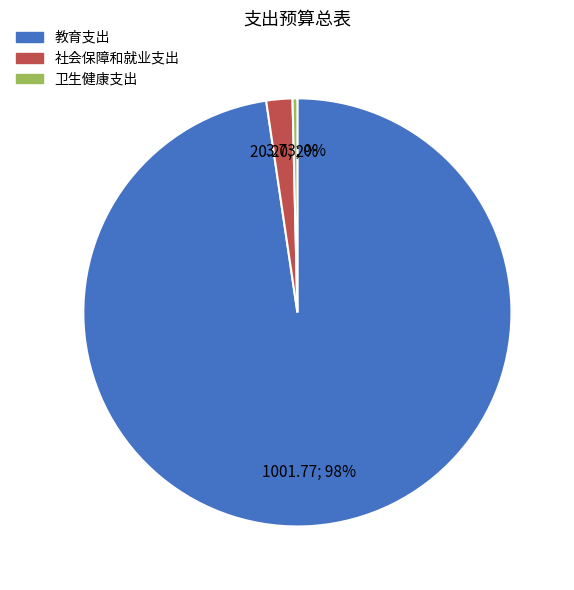

How many slices are in this pie chart?

3